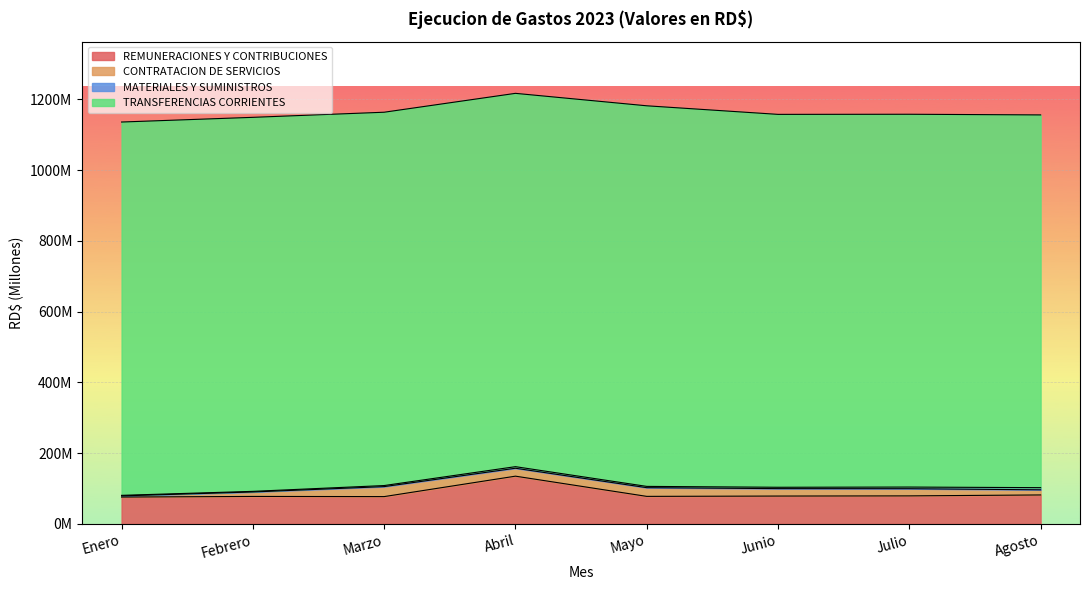

What is the difference between the CONTRATACION DE SERVICIOS values at Febrero and Marzo?

15604813.5